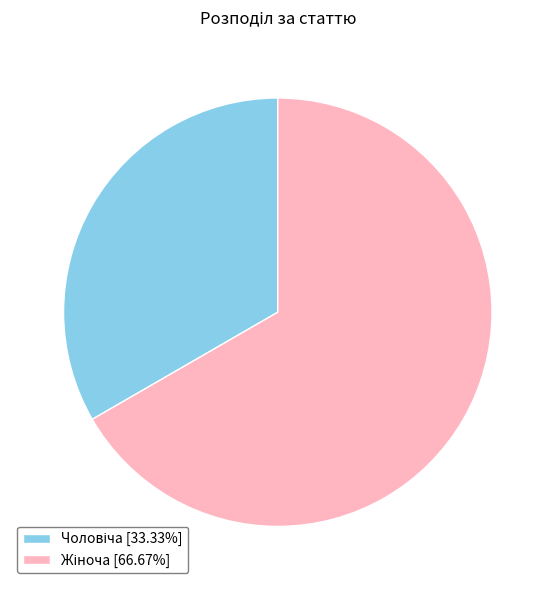

Is there any slice that represents more than half of the pie?

Yes